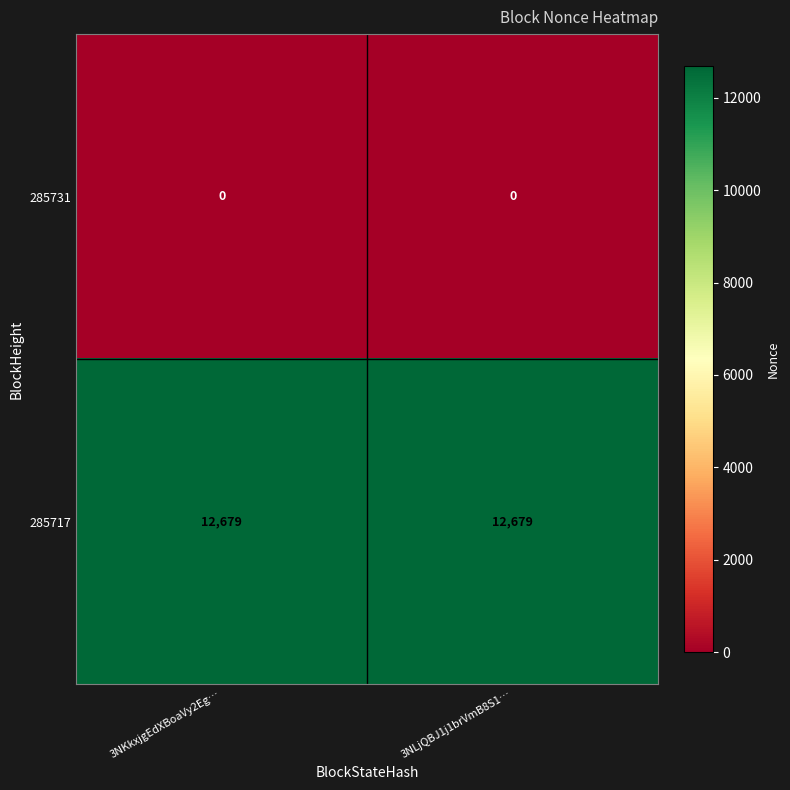

Reading left to right, what are all the values shown in this chart?

285731: 3NKkxjgEdXBoaVy2Eg…=0	3NLjQBJ1j1brVmB8S1…=0
285717: 3NKkxjgEdXBoaVy2Eg…=12679	3NLjQBJ1j1brVmB8S1…=12679